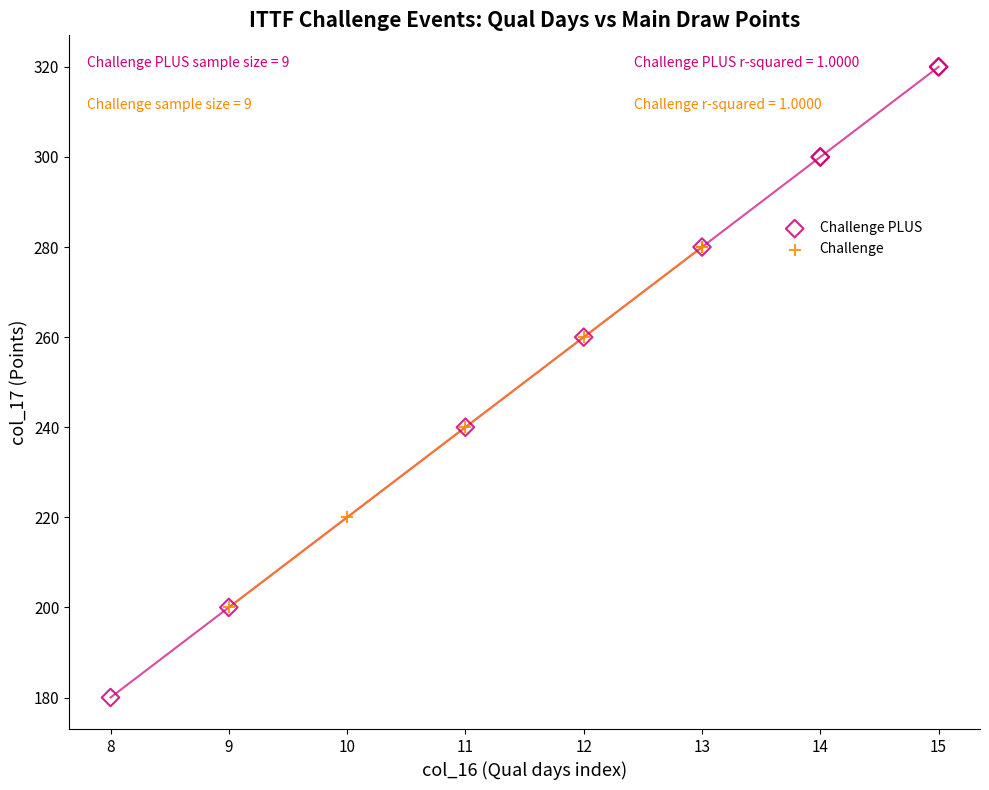

Which series reaches the maximum Y coordinate?

Challenge PLUS